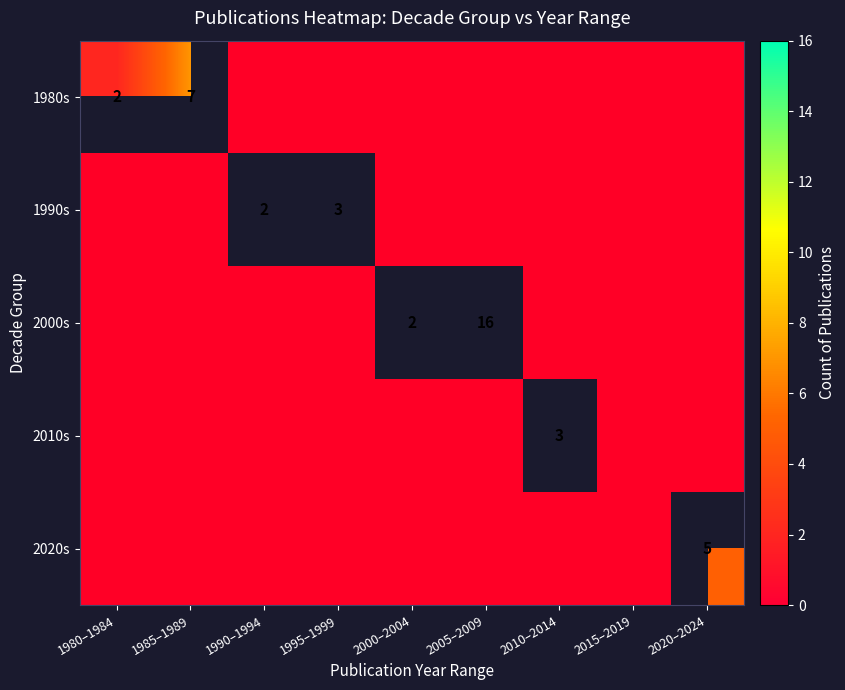

How many series are shown in this chart?

5